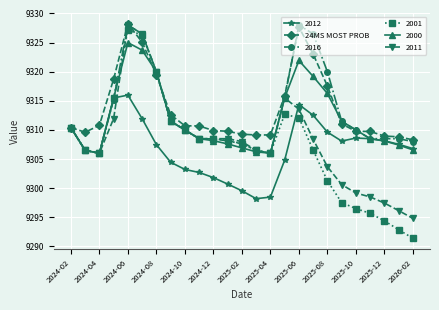

Which series has the largest range (max minus min)?

2001